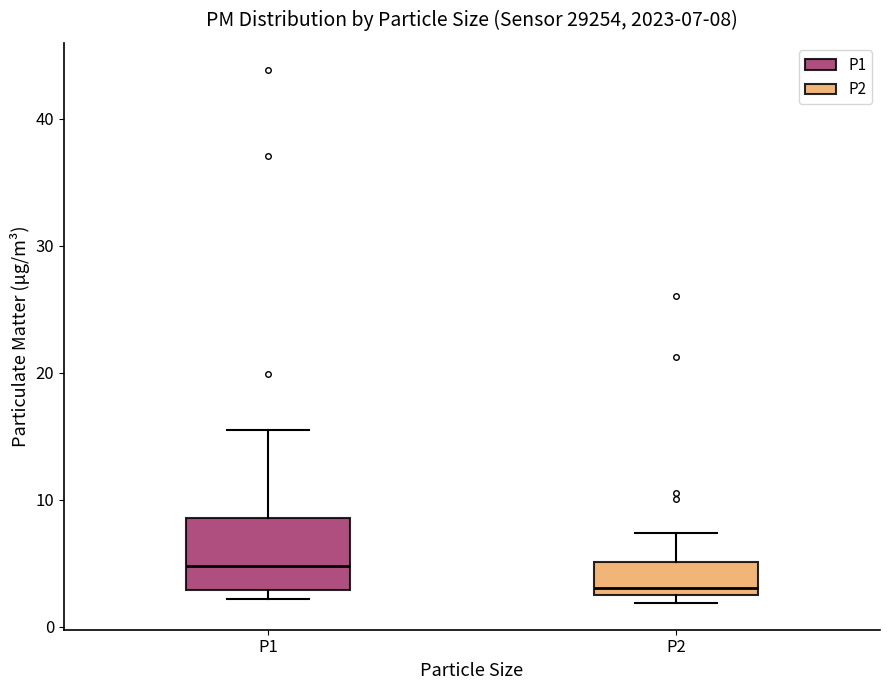

Which box has the highest median line?

P1